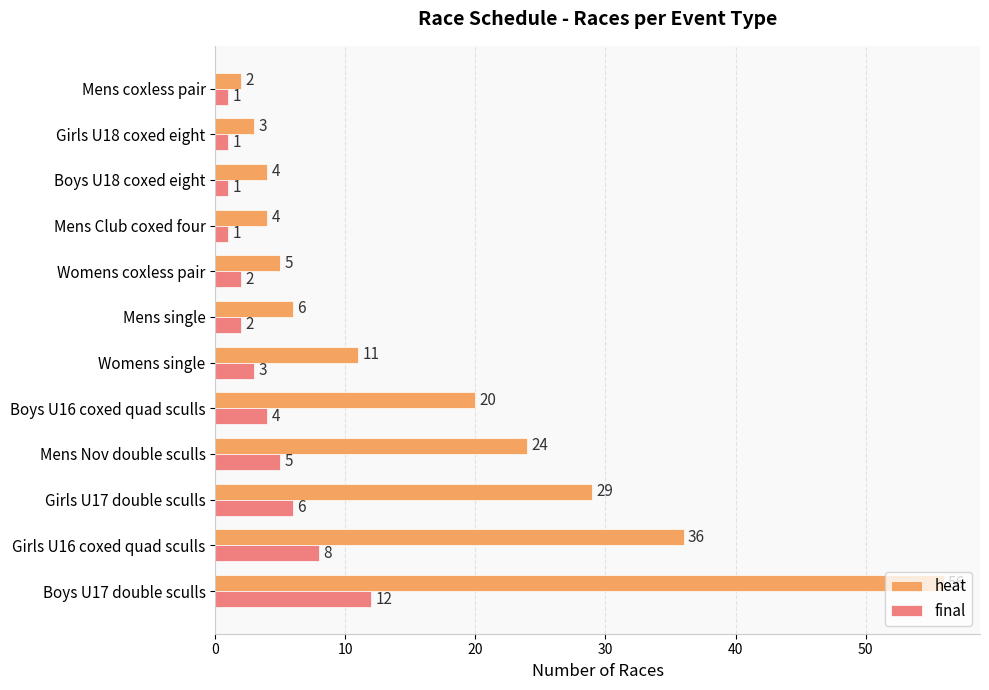

What is the spread (max minus min) of values at Mens Club coxed four?

3